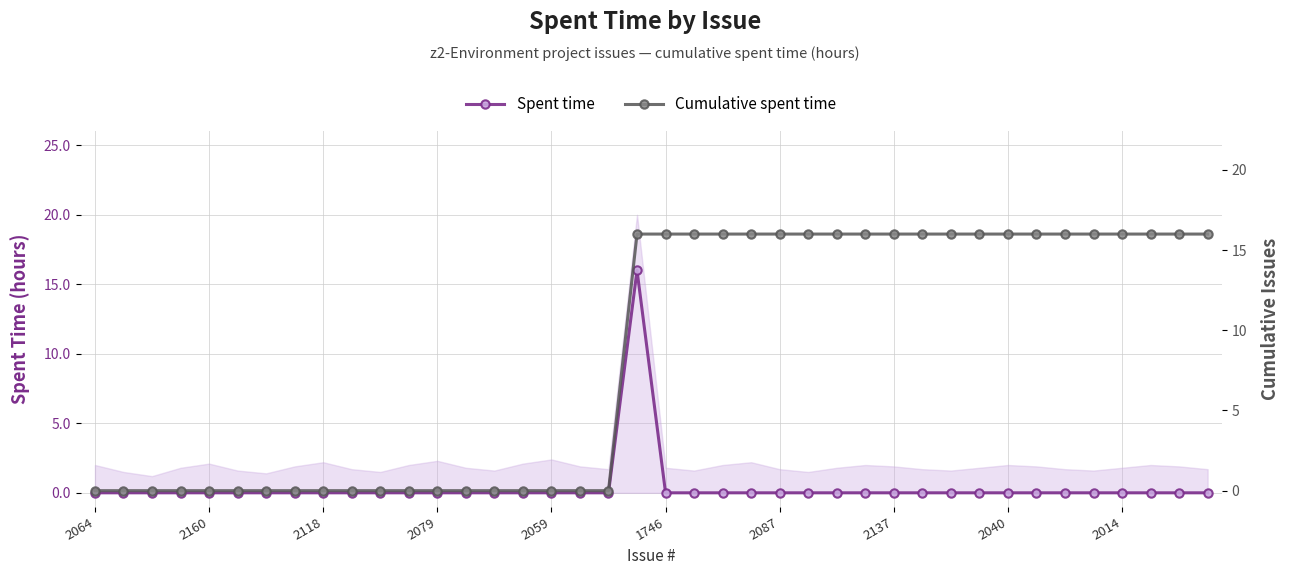

True or false: Cumulative spent time and Spent time cross at least once.

False